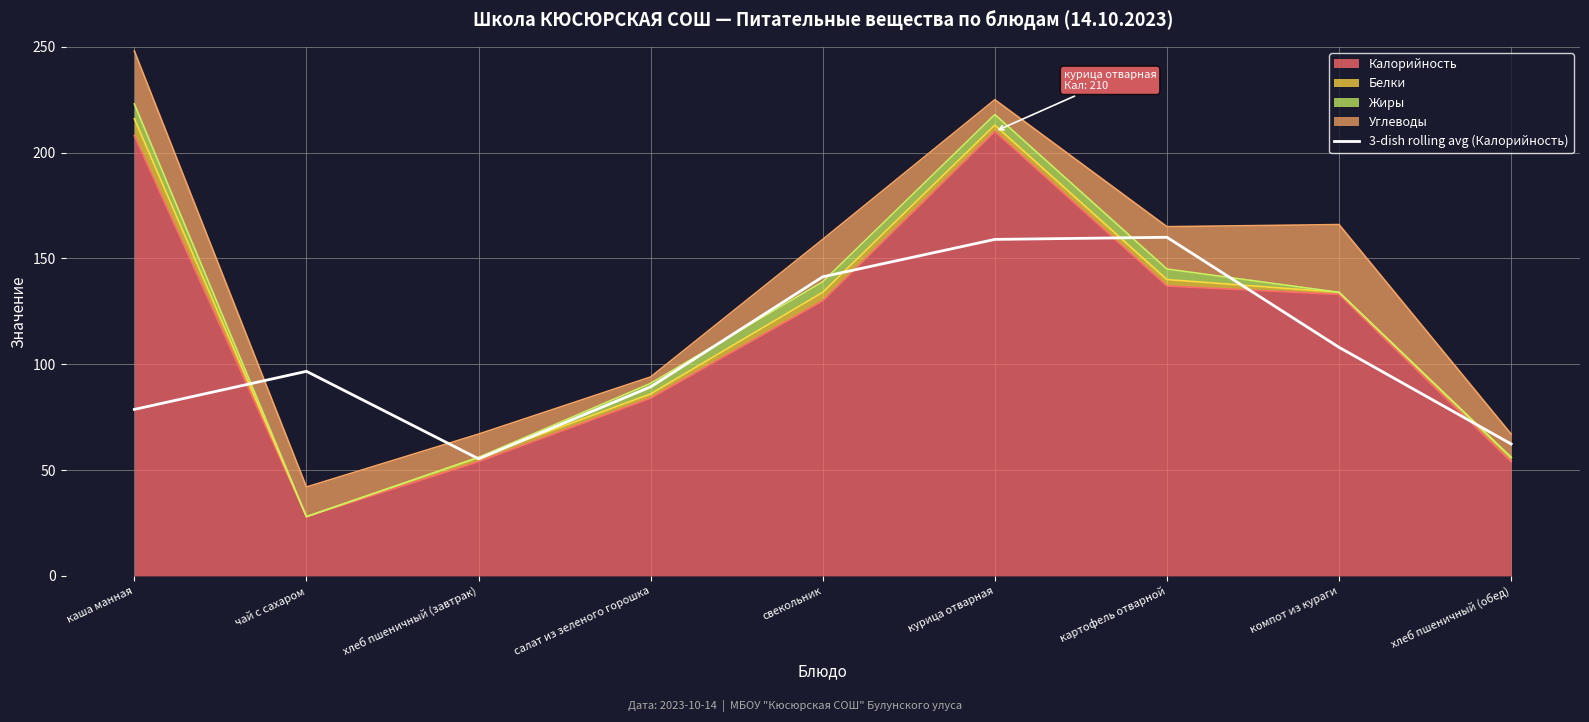

What is the value of the 9th point from the left?

62.3